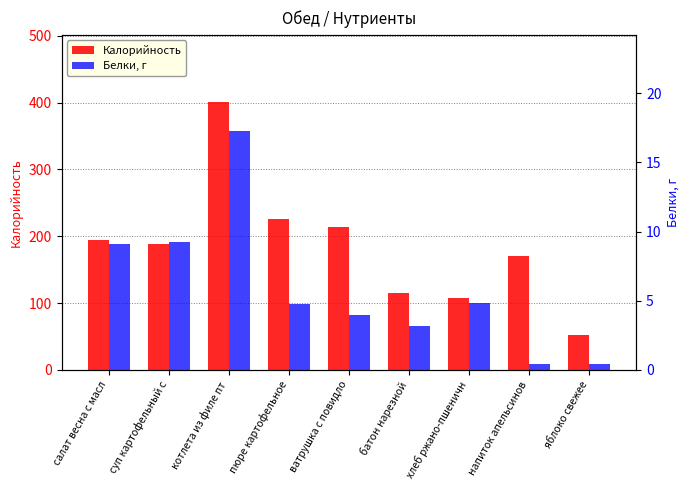

How many groups of bars are there?

9